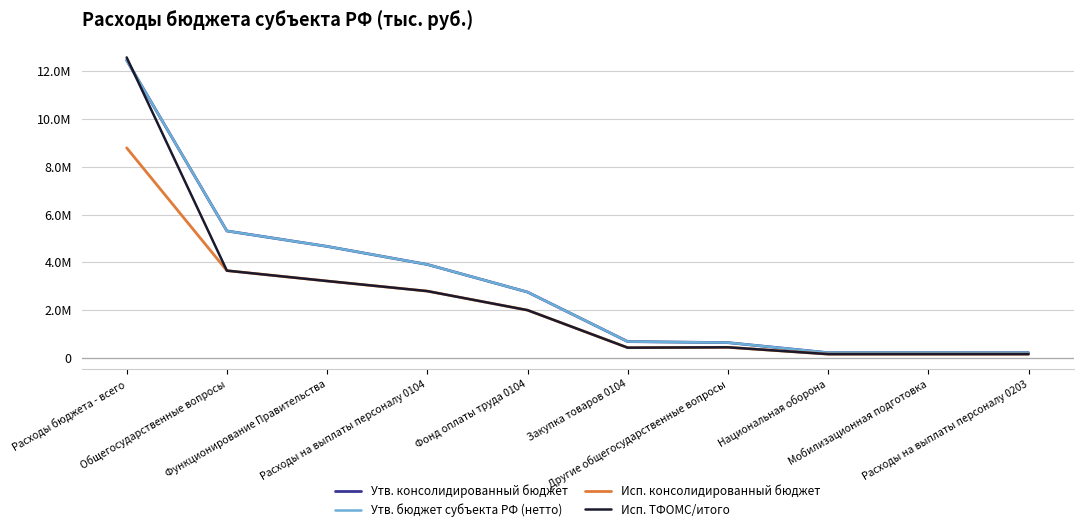

Is this an area chart (filled region under the line)?

No